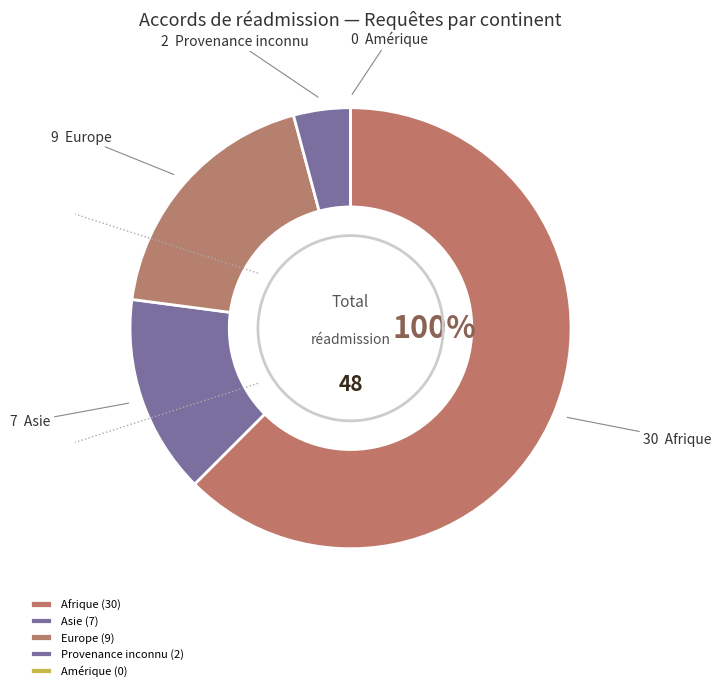

How many segments does this pie chart have?

5